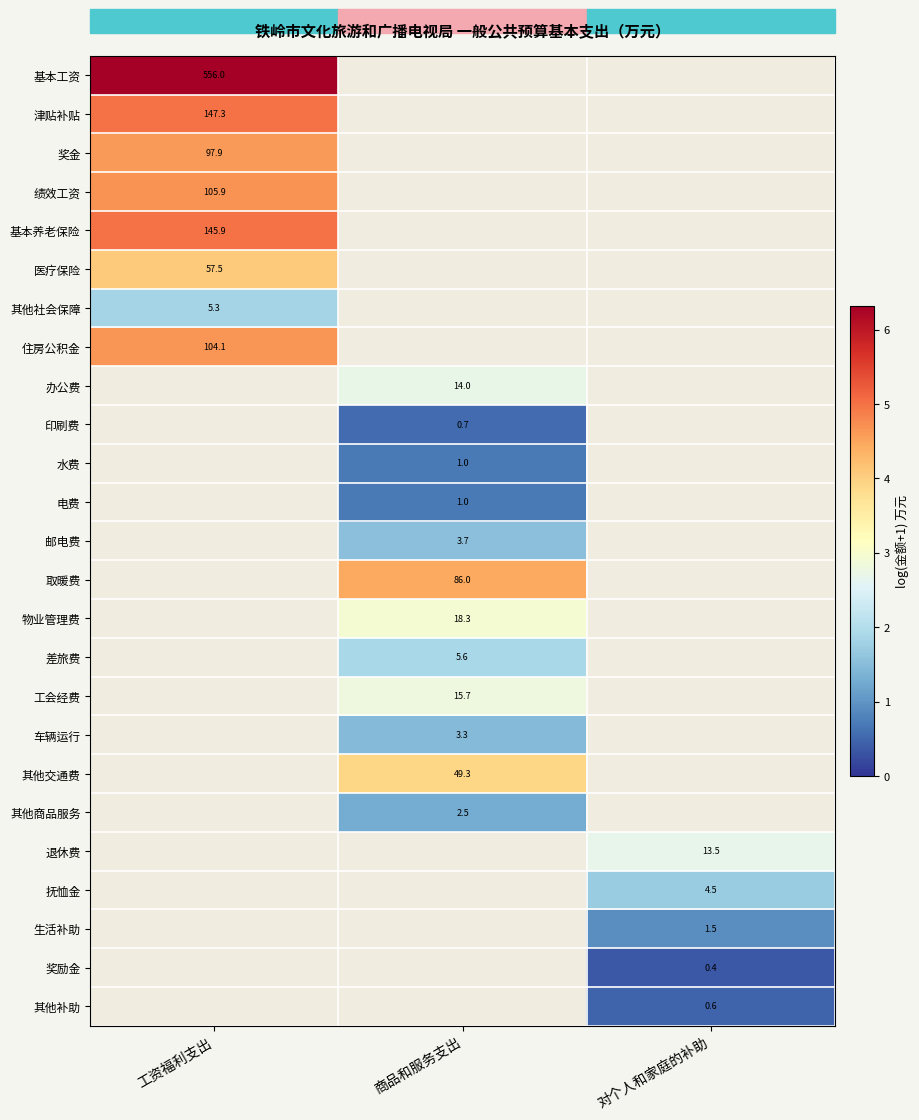

What is the smallest value displayed?

0.4